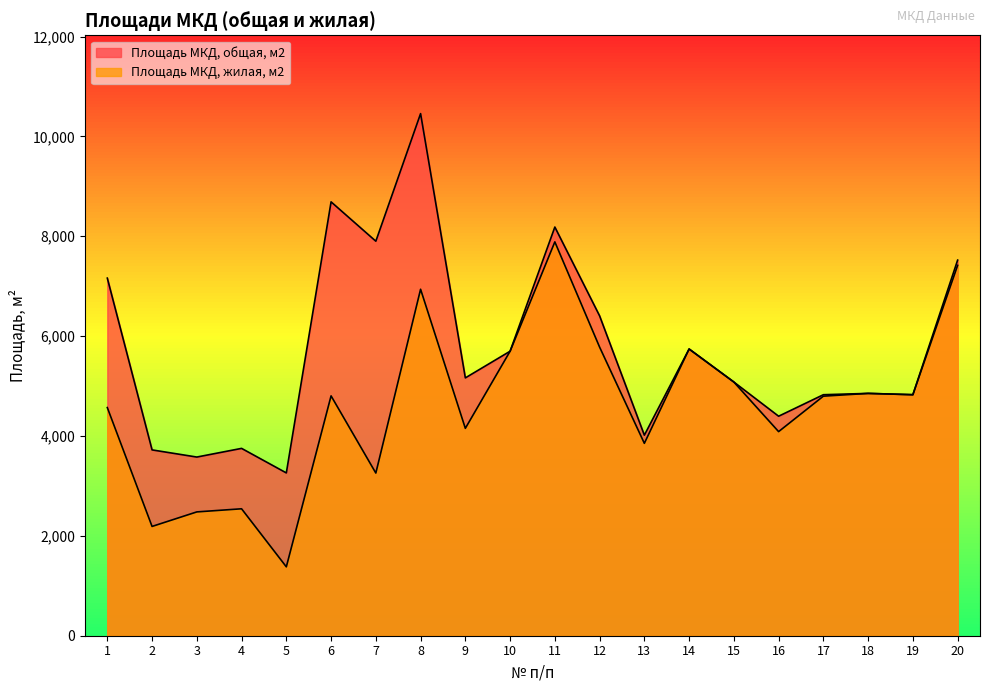

What value does the Площадь МКД, жилая, м2 series have at 17?

4797.4